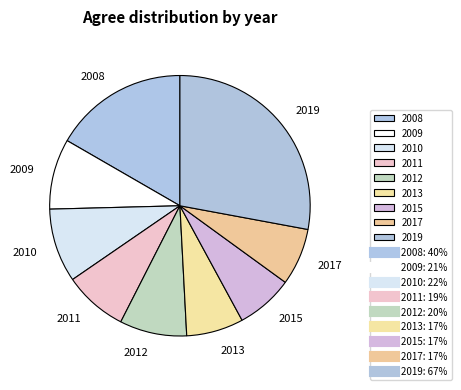

Which category has the biggest portion of the pie?

2019